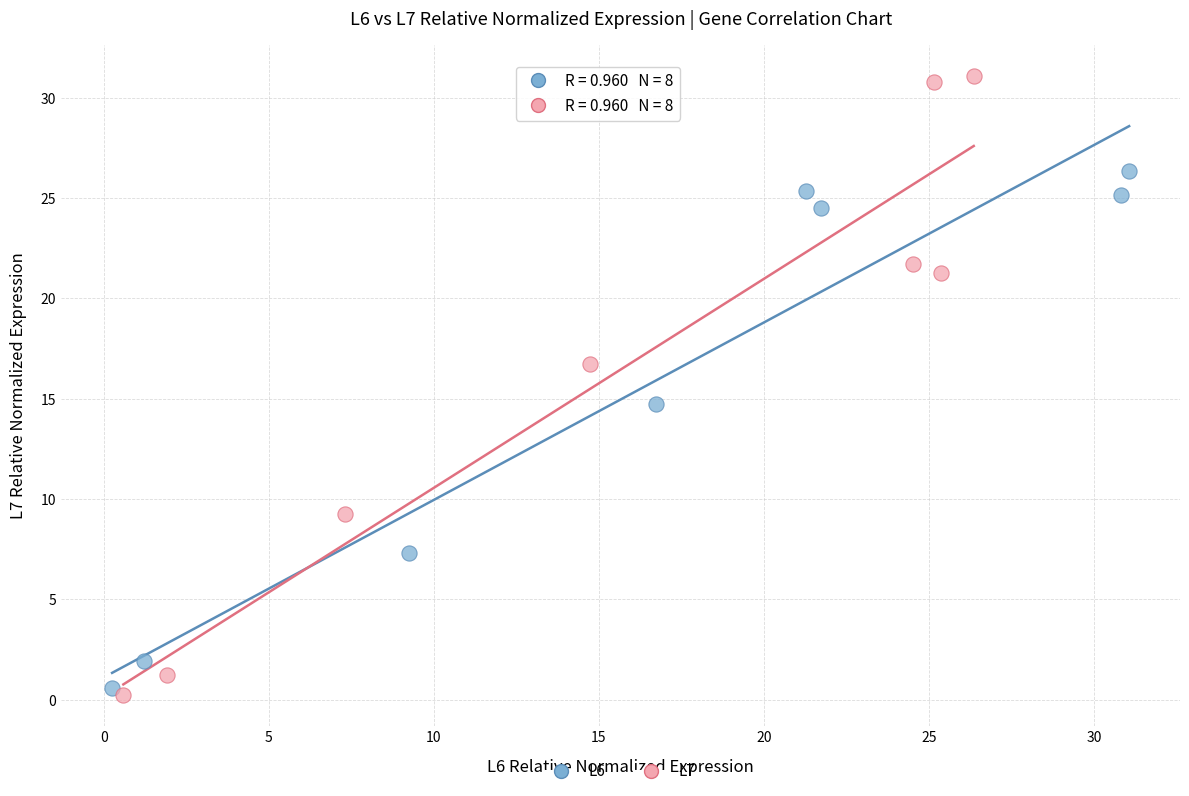

Which series has the largest Y range (max minus min)?

L7